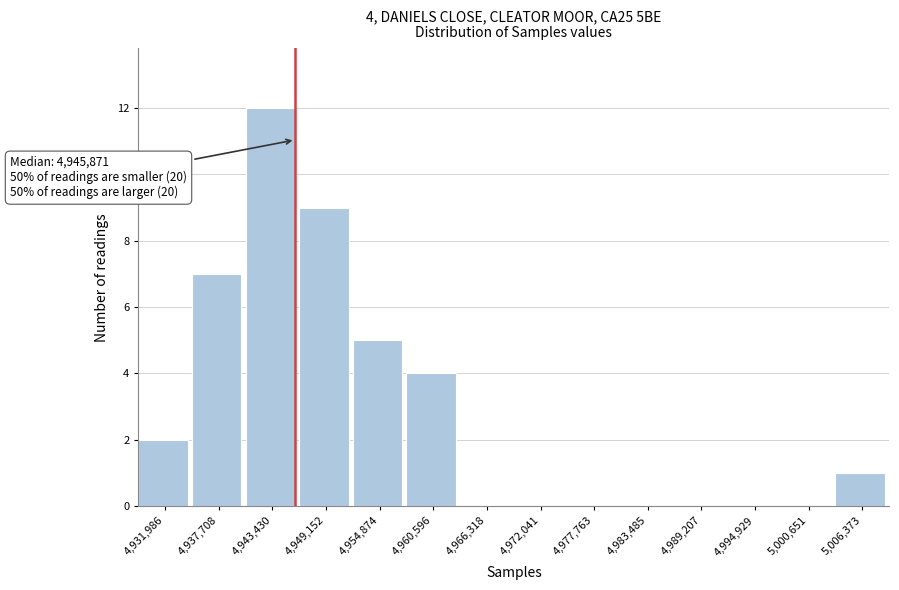

Over which range of the x-axis is the bar tallest?

4941000 to 4946000